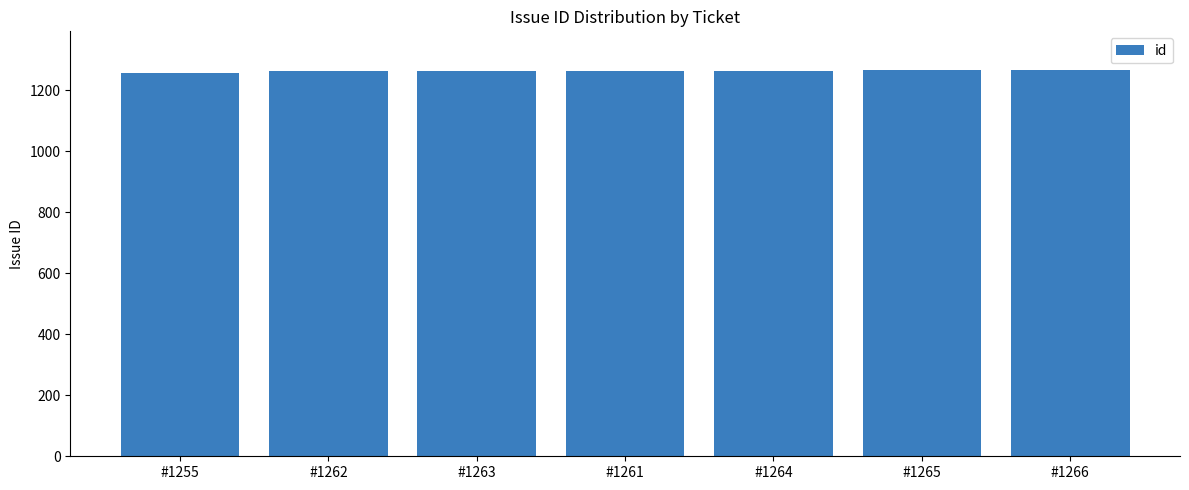

What is the change in value from #1263 to #1264?

+1